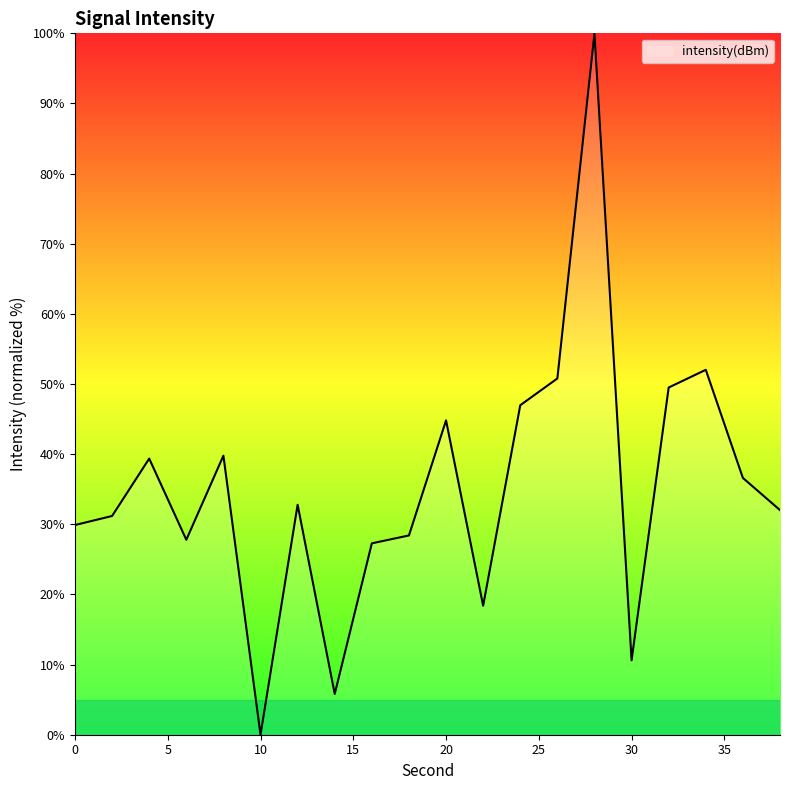

What is the difference between the maximum and minimum values?

100.0